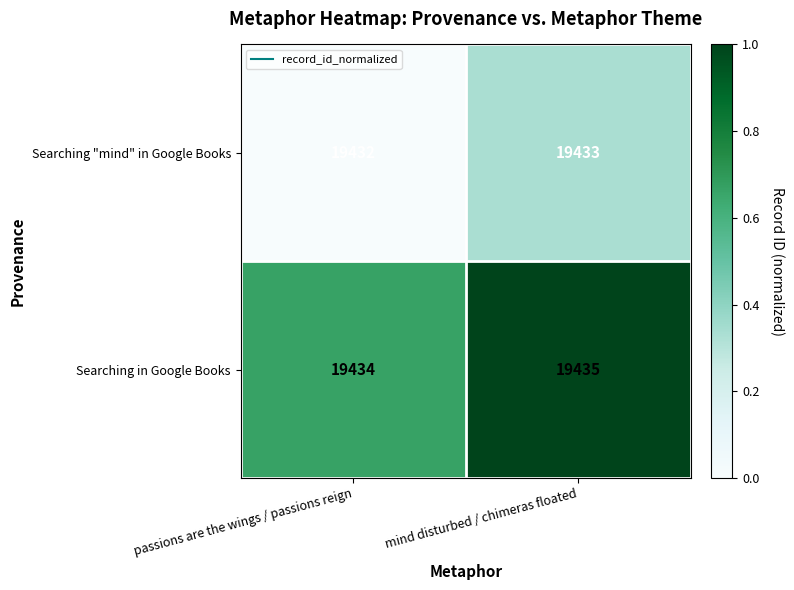

Reading right to left, extract all data points from this chart.

Searching "mind" in Google Books: mind disturbed / chimeras floated=19433	passions are the wings / passions reign=19432
Searching in Google Books: mind disturbed / chimeras floated=19435	passions are the wings / passions reign=19434